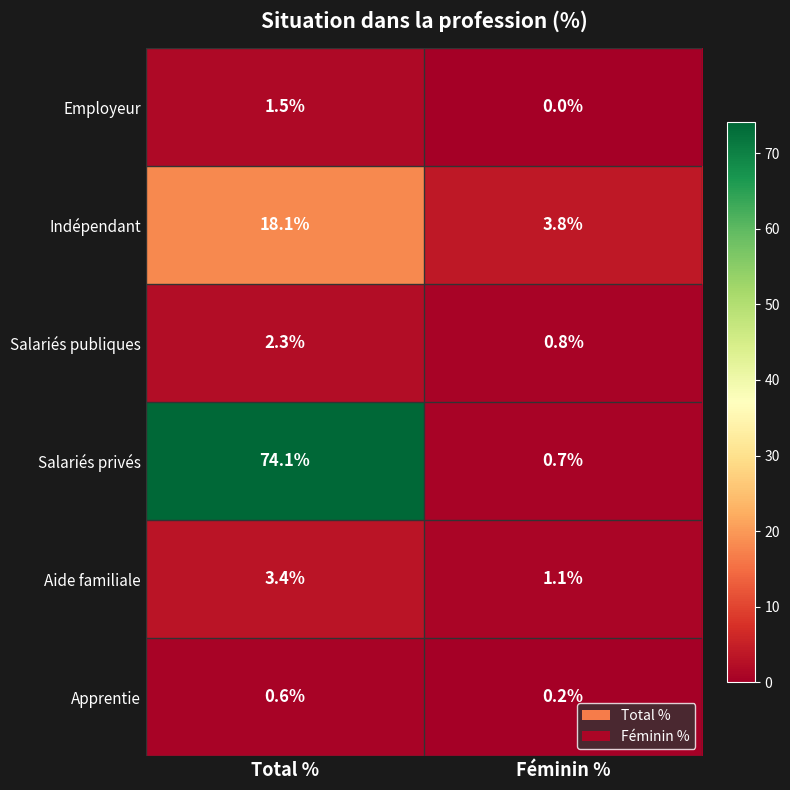

How many categories are shown in the chart?

2